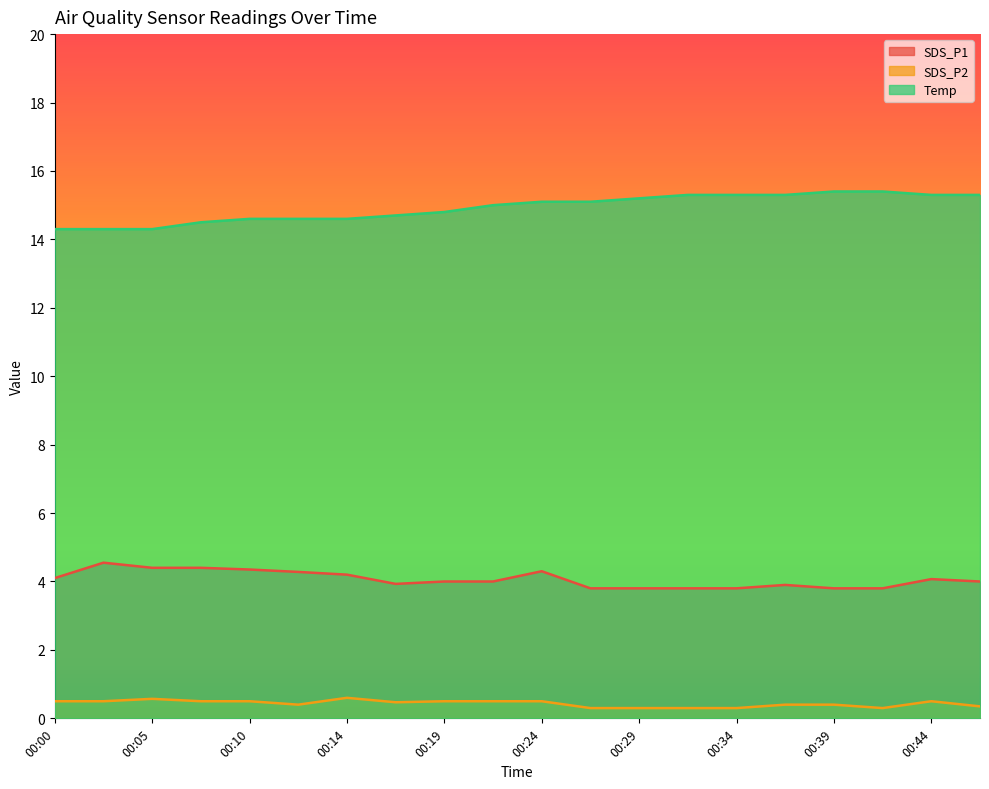

Reading left to right, list all the values displayed in this chart.

SDS_P1: 4.1	4.5	4.4	4.4	4.3	4.3	4.2	3.9	4.0	4.0	4.3	3.8	3.8	3.8	3.8	3.9	3.8	3.8	4.1	4.0
SDS_P2: 0.5	0.5	0.6	0.5	0.5	0.4	0.6	0.5	0.5	0.5	0.5	0.3	0.3	0.3	0.3	0.4	0.4	0.3	0.5	0.3
Temp: 14.3	14.3	14.3	14.5	14.6	14.6	14.6	14.7	14.8	15.0	15.1	15.1	15.2	15.3	15.3	15.3	15.4	15.4	15.3	15.3